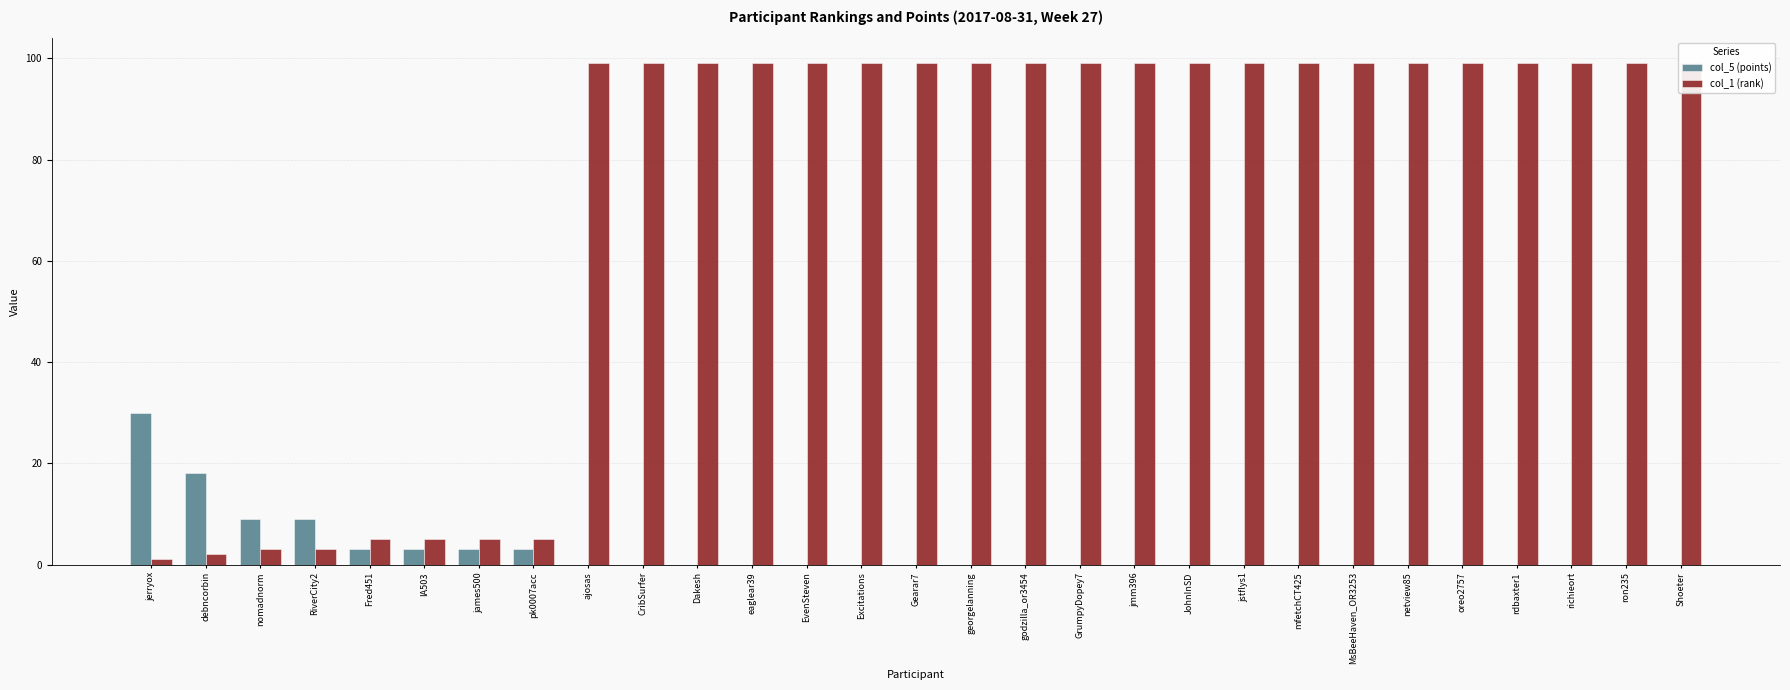

What is the label of the 8th bar from the right?

mfetchCT425